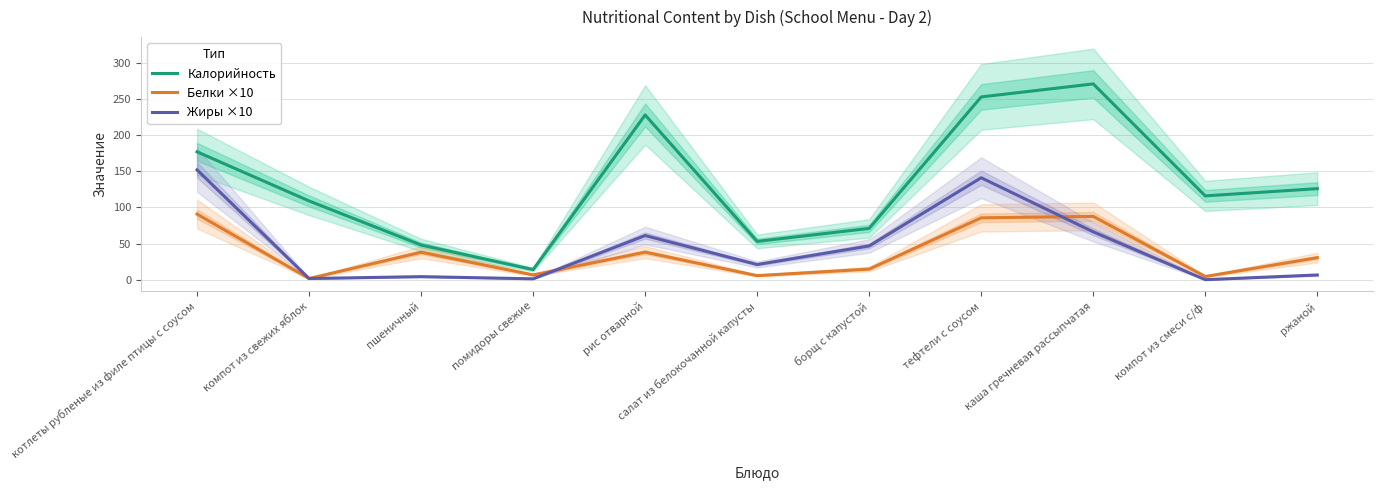

What is the value of the Жиры ×10 point at the 11th from the left?

6.5